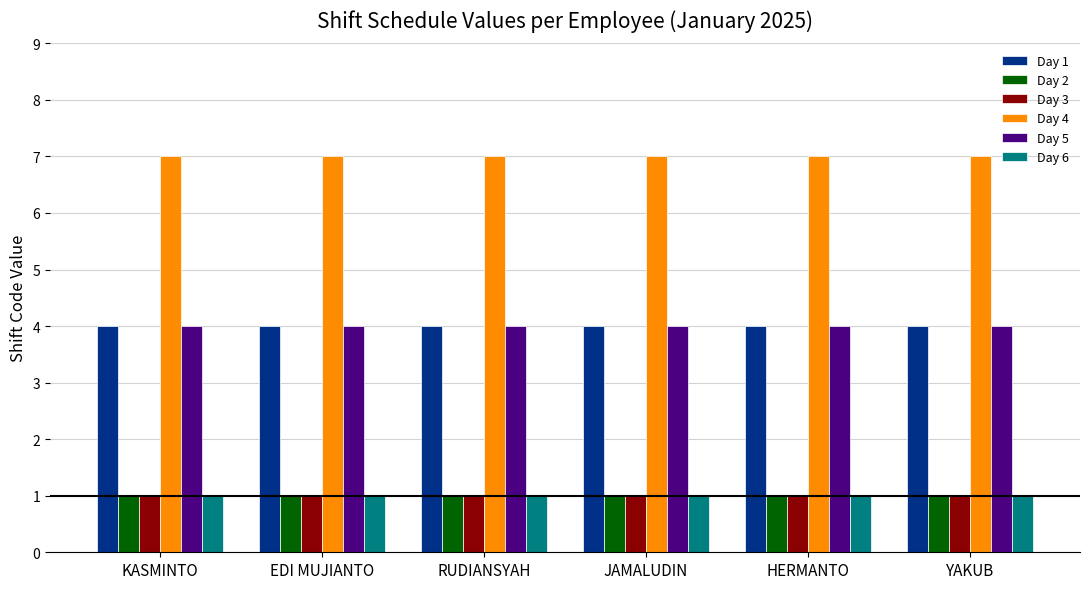

Reading left to right, list all the values displayed in this chart.

Day 1: KASMINTO=4	EDI MUJIANTO=4	RUDIANSYAH=4	JAMALUDIN=4	HERMANTO=4	YAKUB=4
Day 2: KASMINTO=1	EDI MUJIANTO=1	RUDIANSYAH=1	JAMALUDIN=1	HERMANTO=1	YAKUB=1
Day 3: KASMINTO=1	EDI MUJIANTO=1	RUDIANSYAH=1	JAMALUDIN=1	HERMANTO=1	YAKUB=1
Day 4: KASMINTO=7	EDI MUJIANTO=7	RUDIANSYAH=7	JAMALUDIN=7	HERMANTO=7	YAKUB=7
Day 5: KASMINTO=4	EDI MUJIANTO=4	RUDIANSYAH=4	JAMALUDIN=4	HERMANTO=4	YAKUB=4
Day 6: KASMINTO=1	EDI MUJIANTO=1	RUDIANSYAH=1	JAMALUDIN=1	HERMANTO=1	YAKUB=1